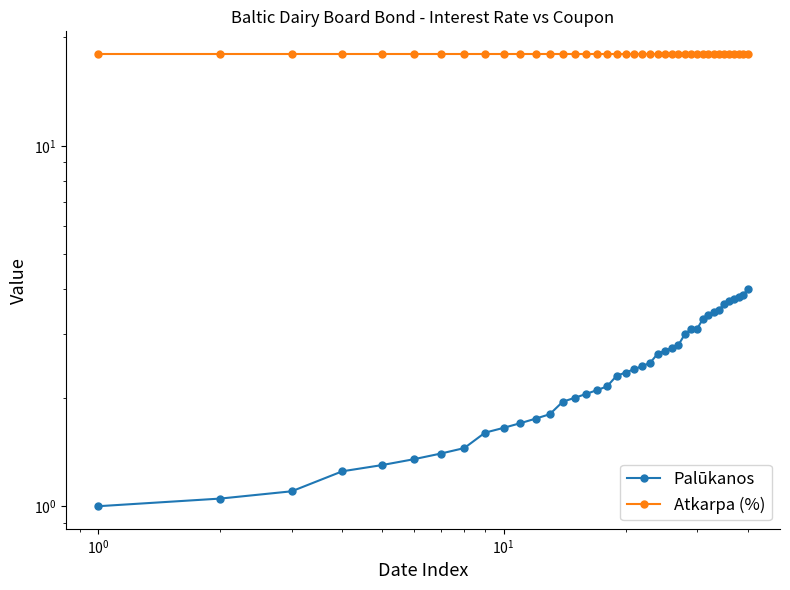

What is the sum of all Palūkanos values?

97.2